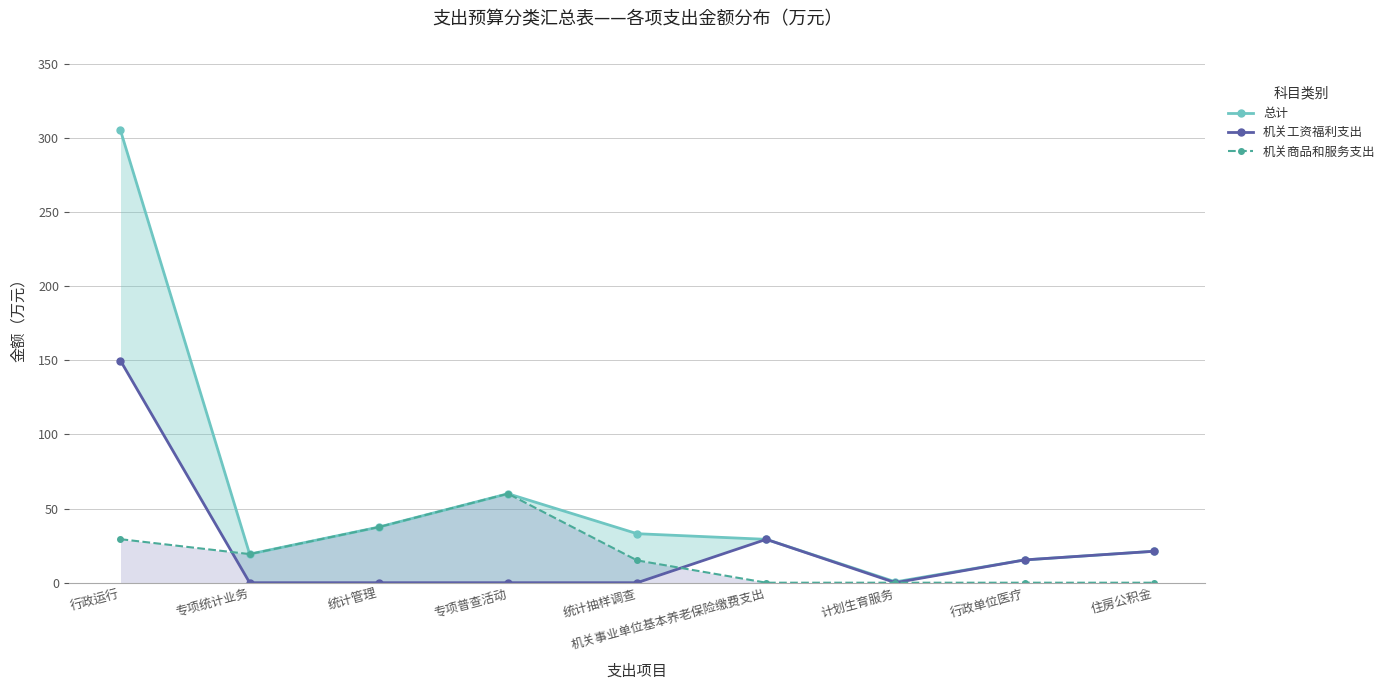

Reading right to left, extract all data points from this chart.

总计: 21.2	15.4	0.6	29.2	33.0	60.0	37.5	19.3	304.9
机关工资福利支出: 21.2	15.4	0.0	29.2	0.0	0.0	0.0	0.0	149.7
机关商品和服务支出: 0.0	0.0	0.0	0.0	15.0	60.0	37.5	19.3	29.3